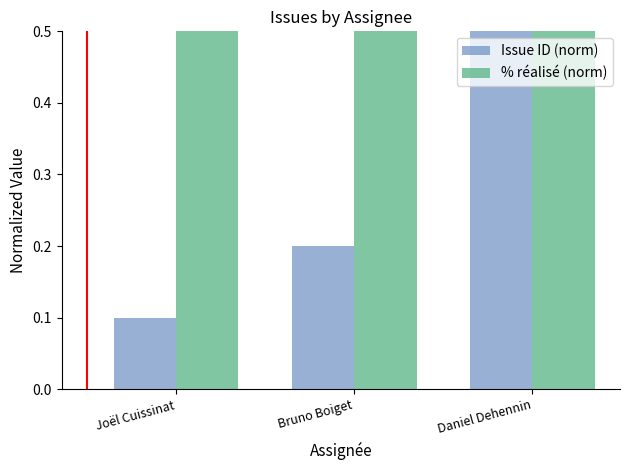

What is the minimum value shown in the chart?

0.1